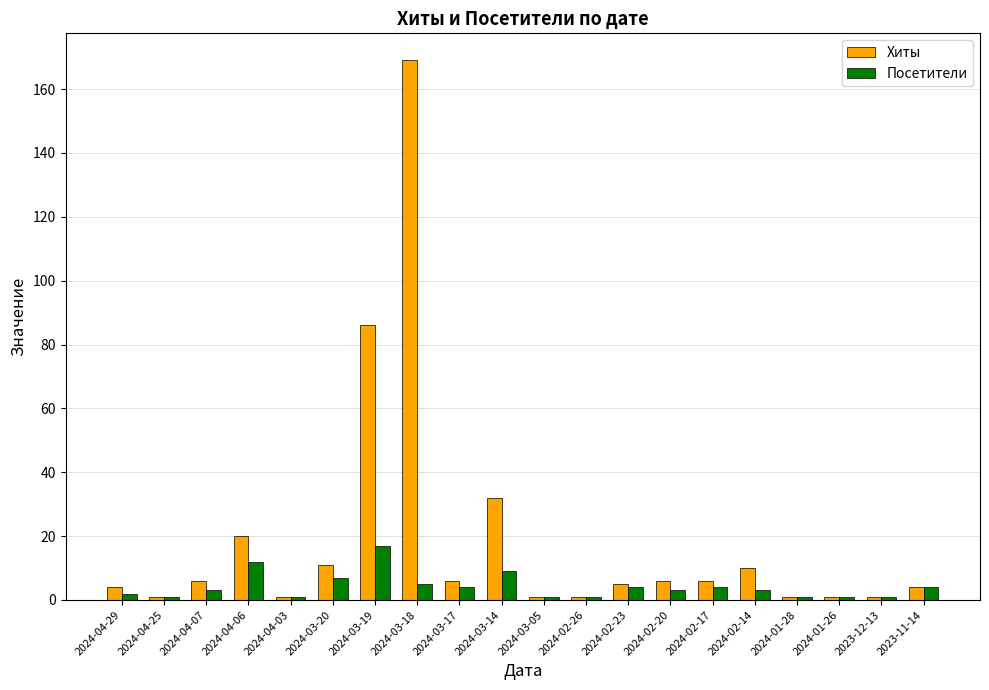

Does the chart contain any negative values?

No